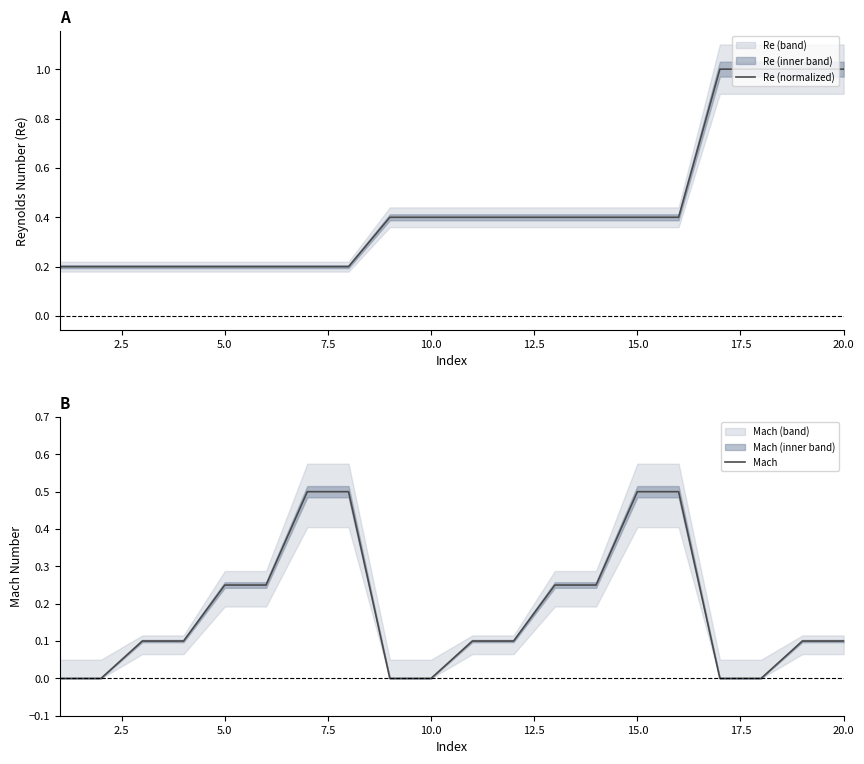

What is the maximum value for Re (normalized)?

1.0